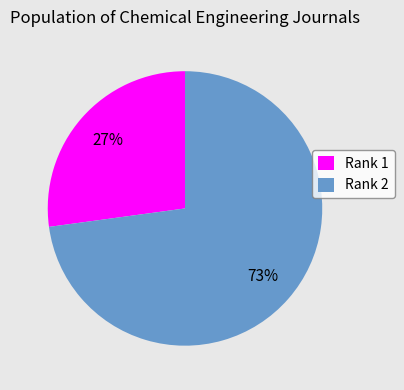

Is there any slice that represents more than half of the pie?

Yes